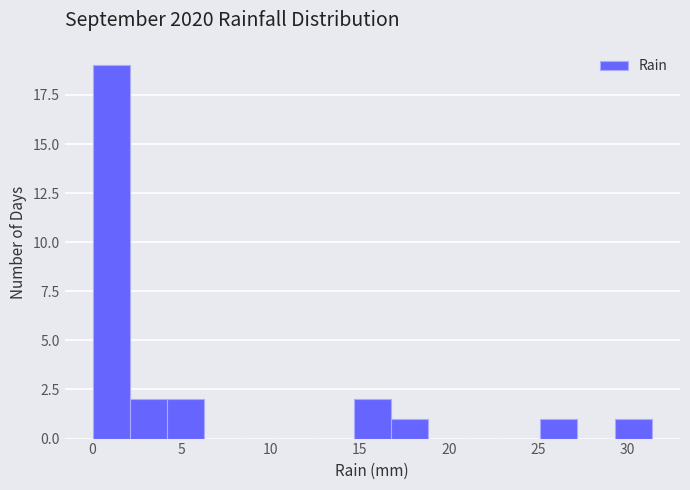

Over which range of the x-axis is the bar tallest?

0.0 to 2.0